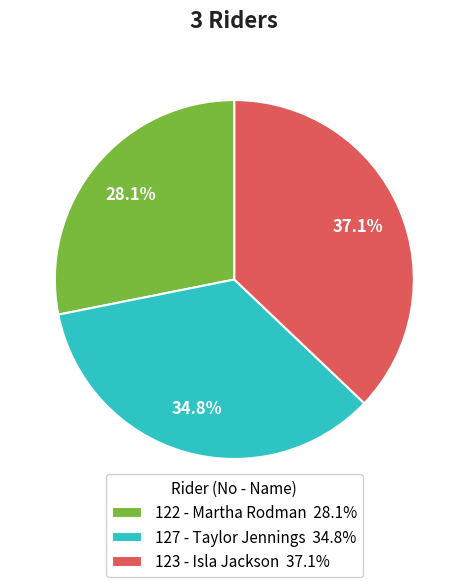

Is there any slice that represents more than half of the pie?

No